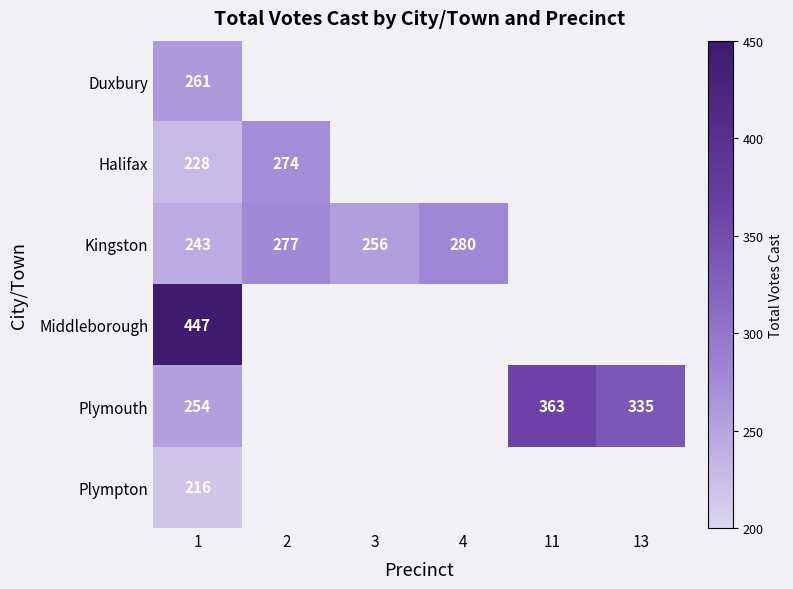

What is the sum of the Halifax values at 1 and 2?

502